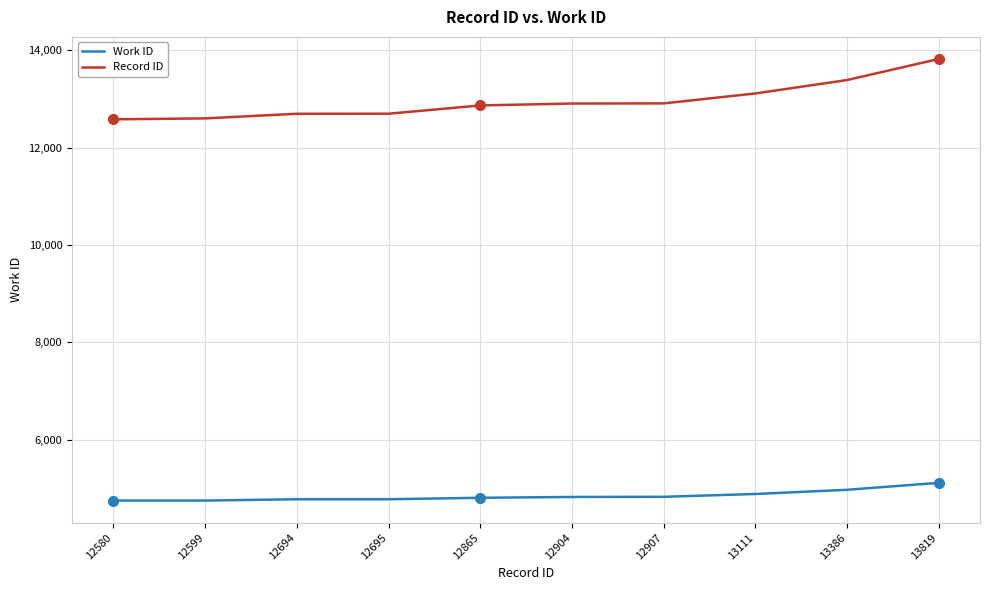

What is the difference between the Work ID values at 12865 and 12695?

30